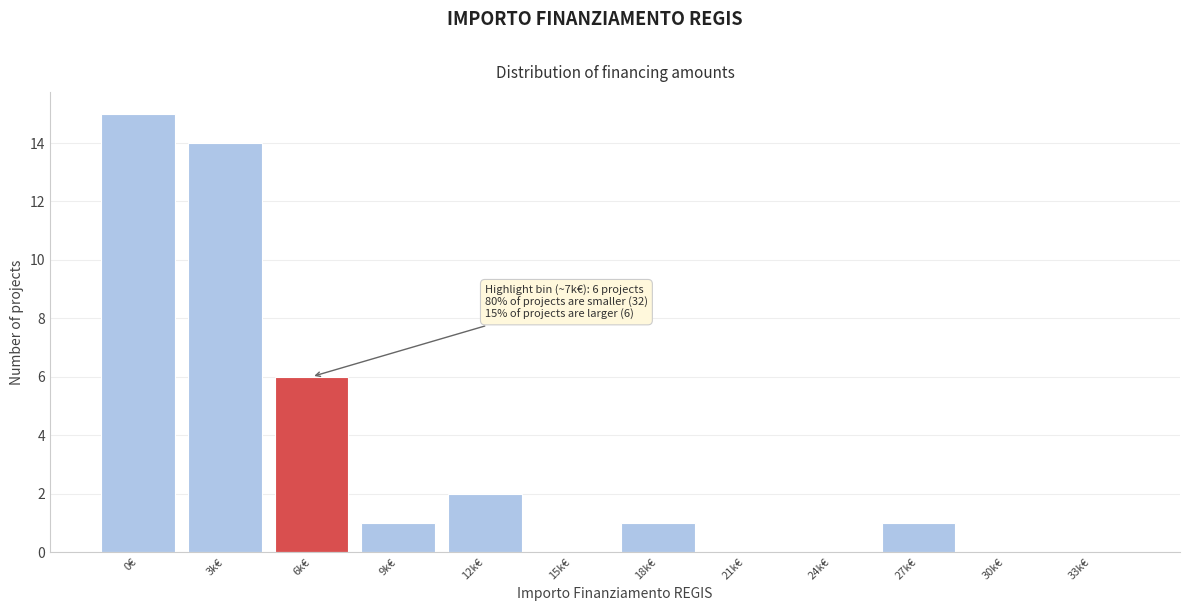

Reading right to left, what are all the values shown in this chart?

33k€=0	30k€=0	27k€=1	24k€=0	21k€=0	18k€=1	15k€=0	12k€=2	9k€=1	6k€=6	3k€=14	0€=15